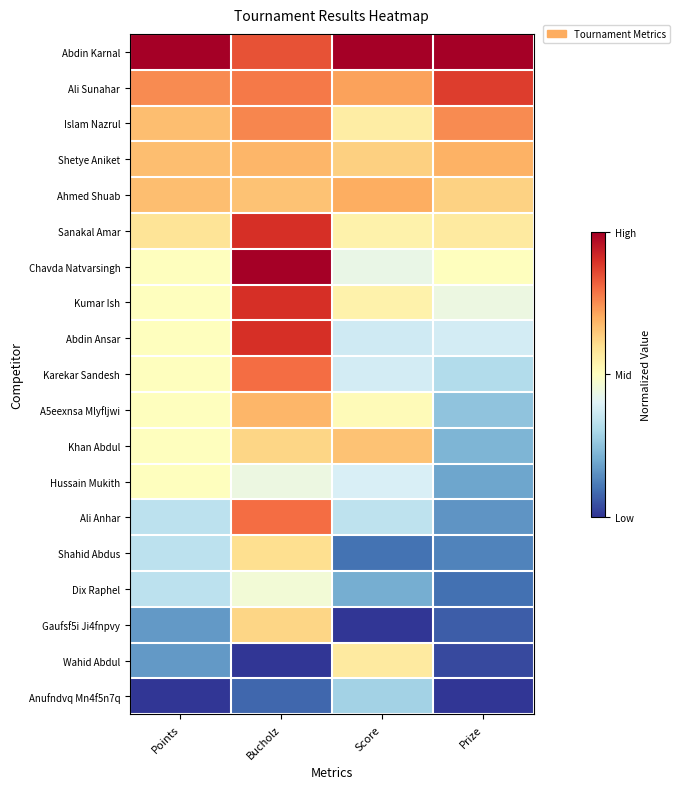

What is the total value across all series at Score?

8.9